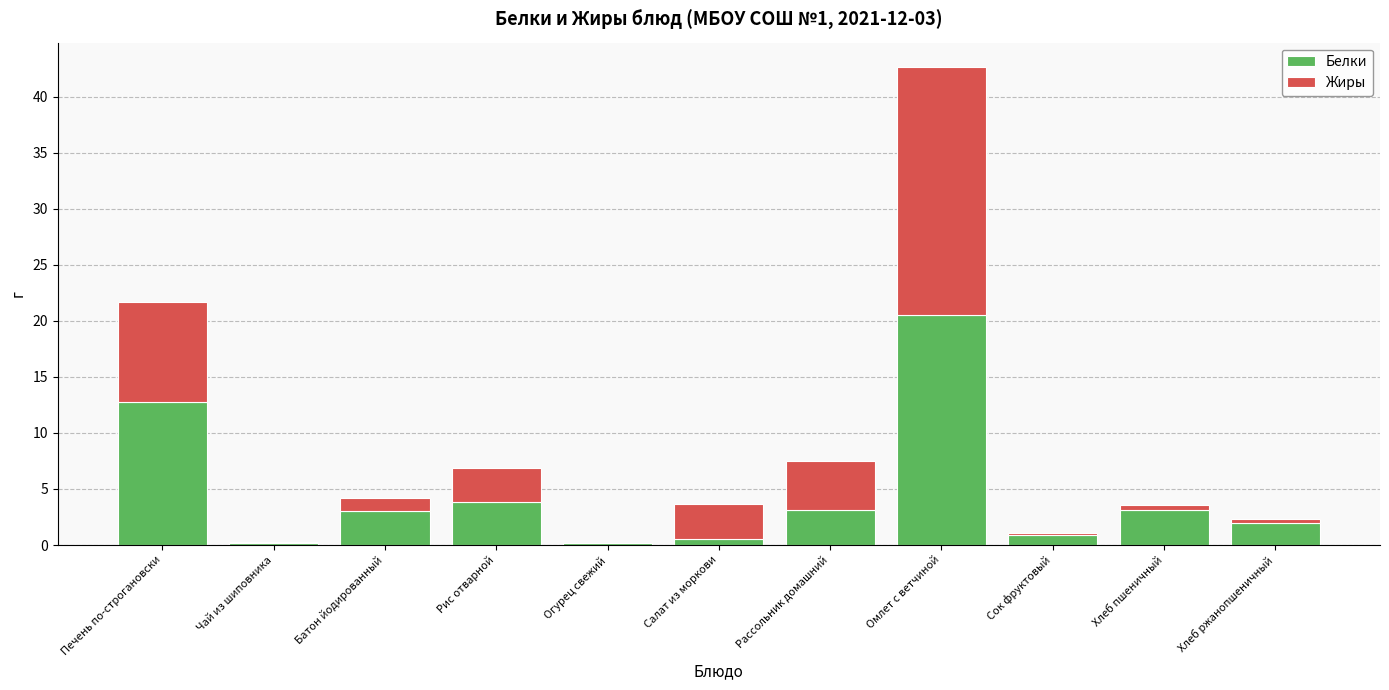

What is the sum of all Белки values?

50.2